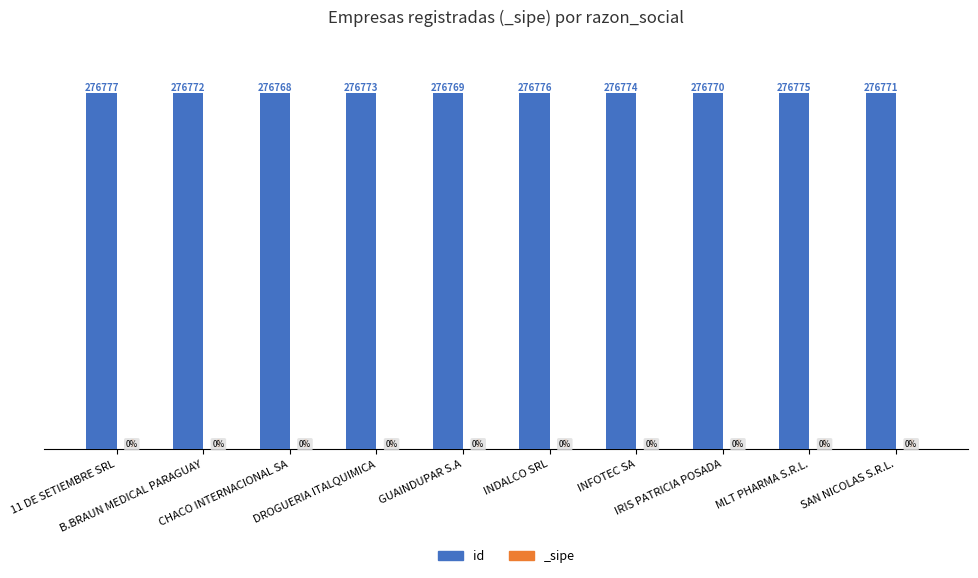

Reading left to right, transcribe all the data shown in this chart.

11 DE SETIEMBRE SRL=276777	B.BRAUN MEDICAL PARAGUAY=276772	CHACO INTERNACIONAL SA=276768	DROGUERIA ITALQUIMICA=276773	GUAINDUPAR S.A=276769	INDALCO SRL=276776	INFOTEC SA=276774	IRIS PATRICIA POSADA=276770	MLT PHARMA S.R.L.=276775	SAN NICOLAS S.R.L.=276771